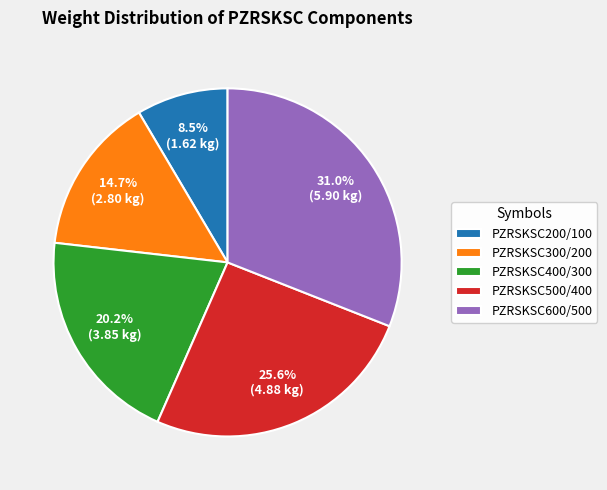

Which slice is the largest?

PZRSKSC600/500